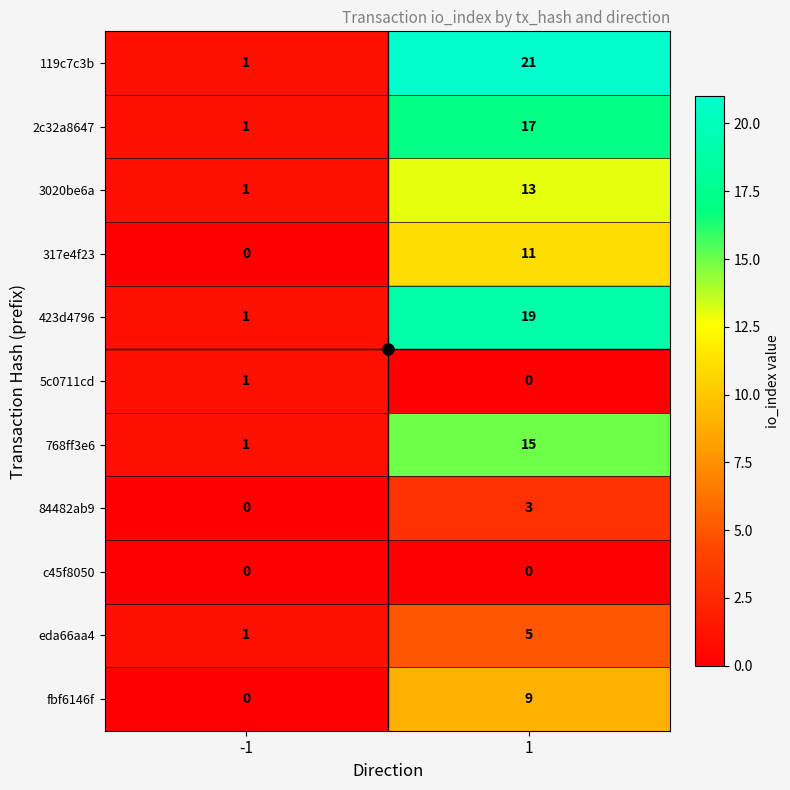

What is the total value across all series at 1?

113